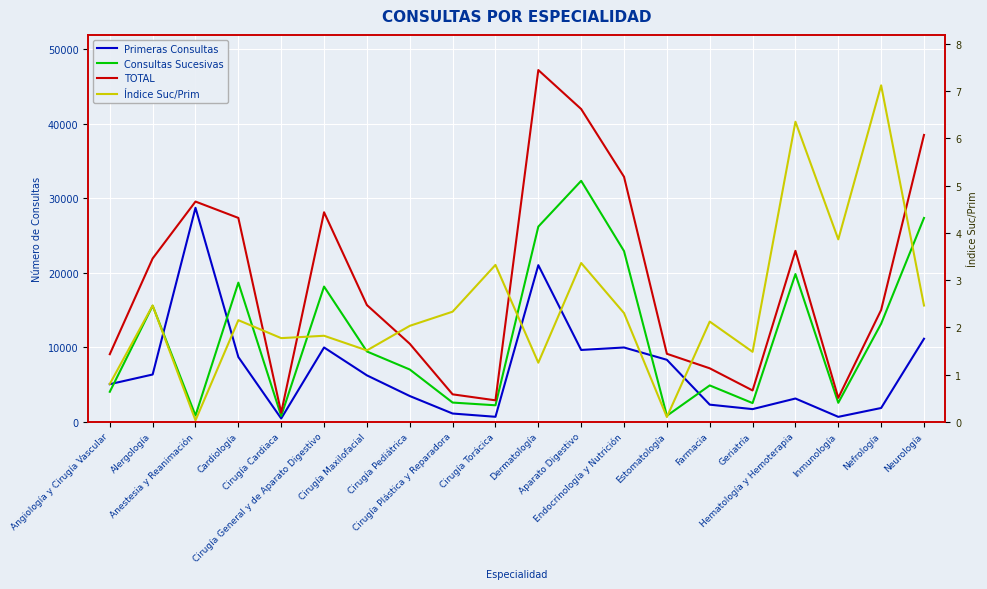

Which category has the highest value across all series?

Dermatología